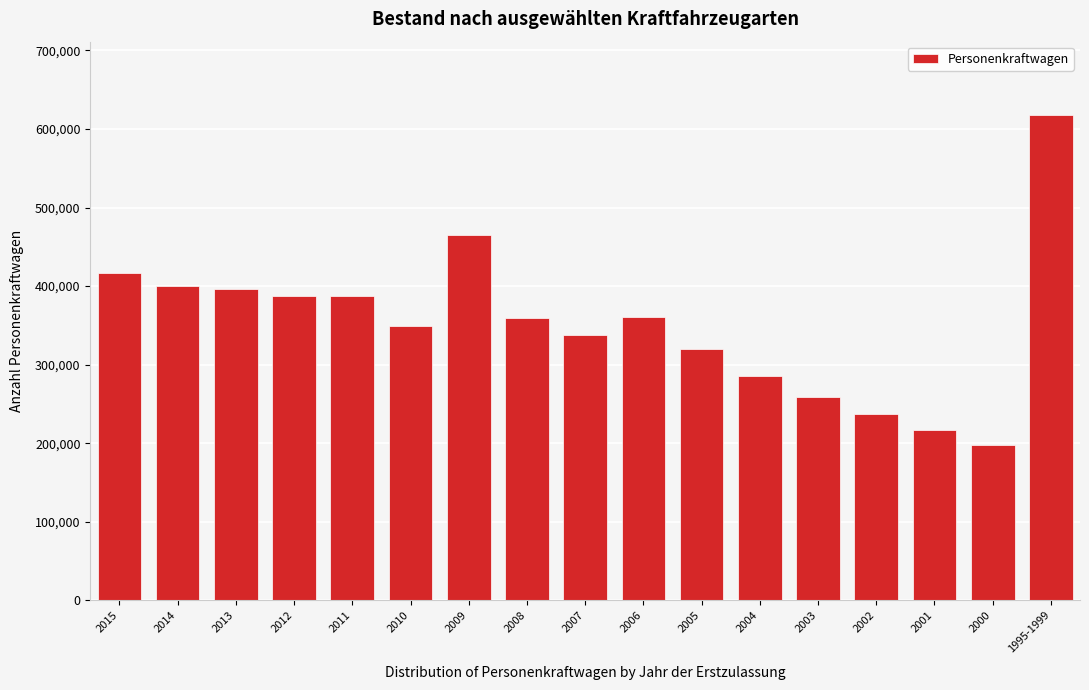

Between 1995-1999 and 2013, which is larger?

1995-1999